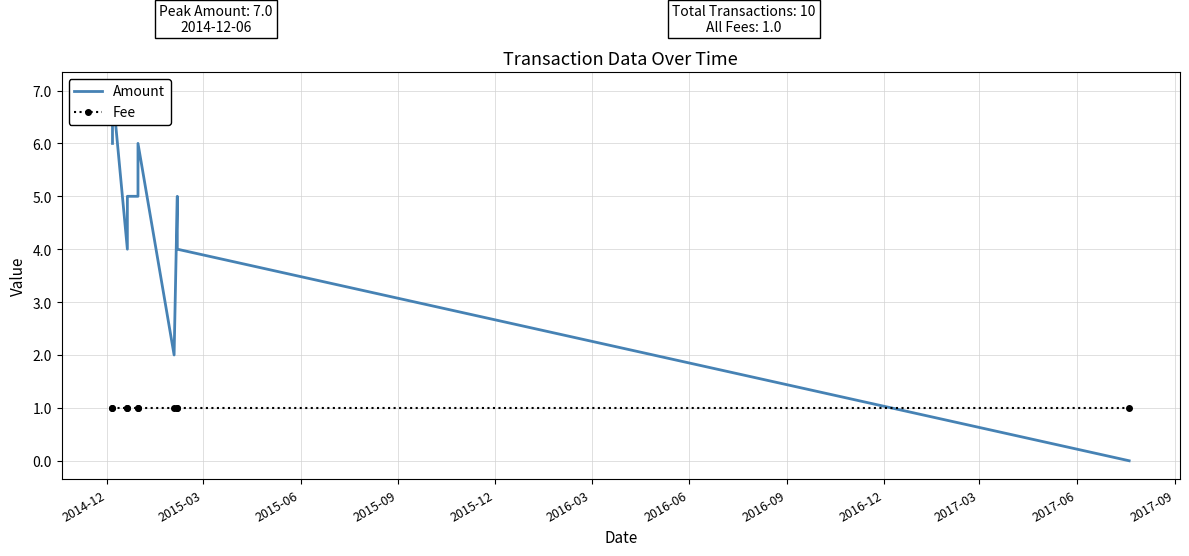

List the labels in order of Fee value, smallest first.

2014-12, 2015-03, 2015-06, 2015-09, 2015-12, 2016-03, 2016-06, 2016-09, 2016-12, 2017-03